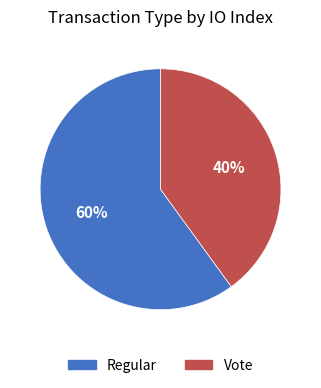

What percentage is the Vote slice, to the nearest percent?

40%